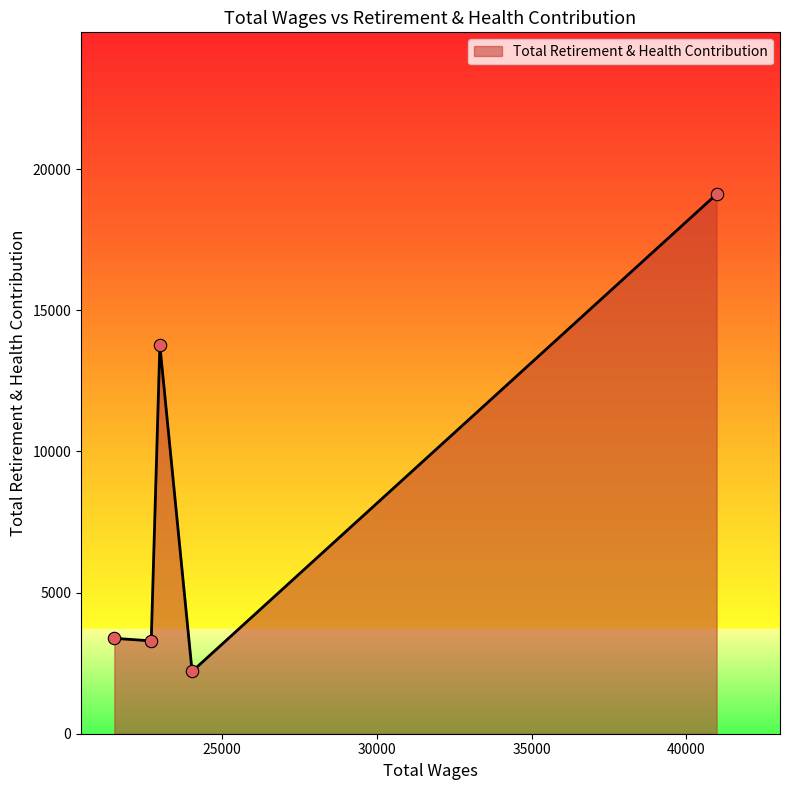

What is the maximum value shown in the chart?

19112